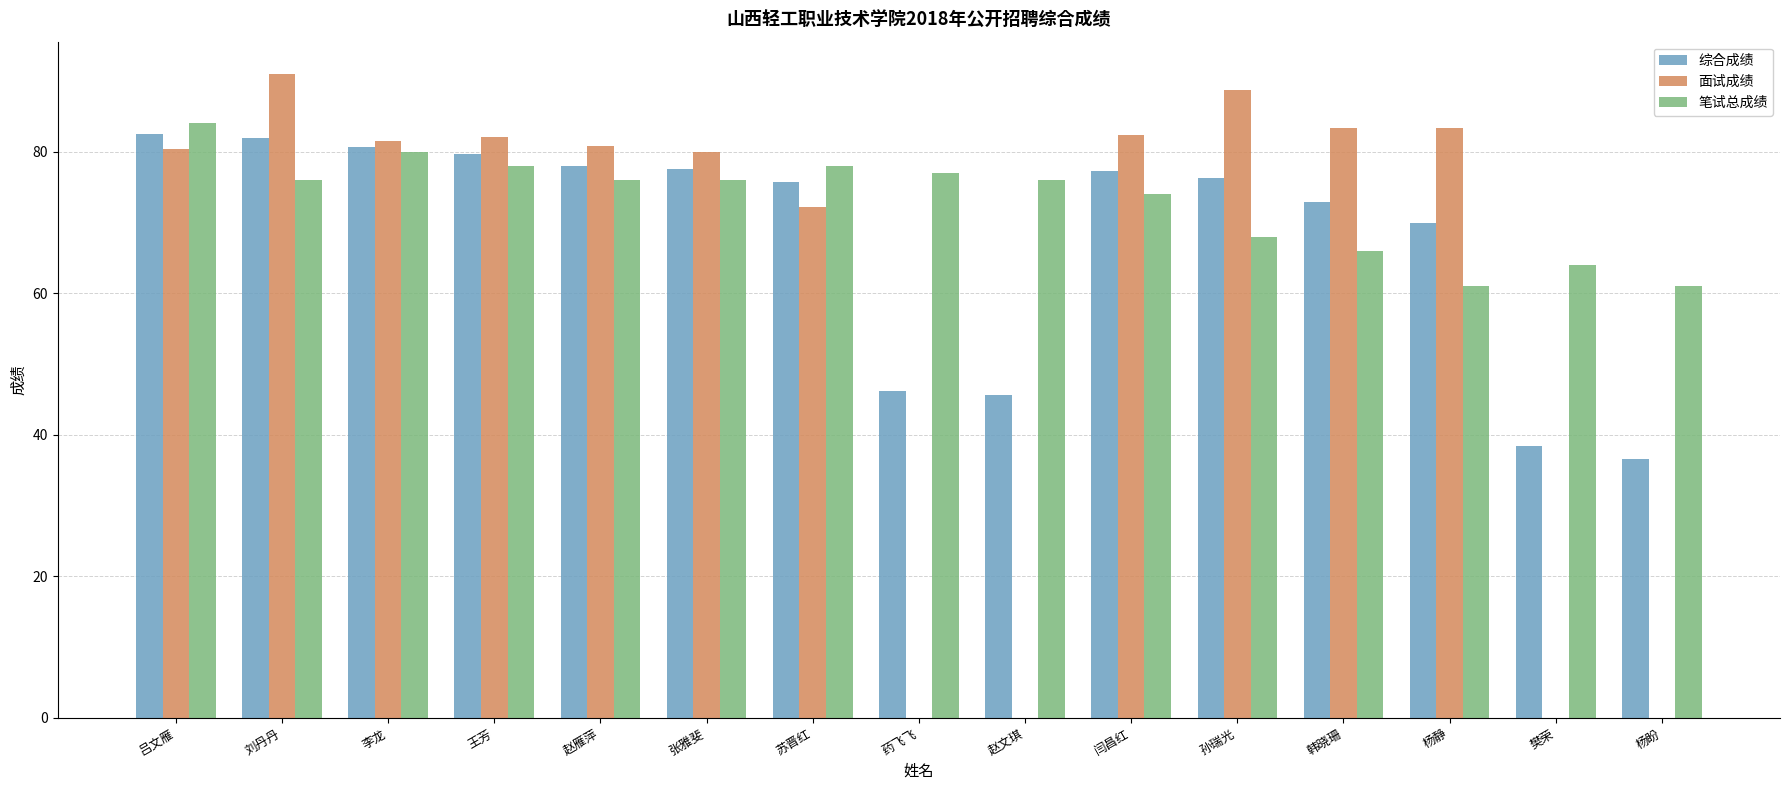

What is the approximate value of 综合成绩 at 苏晋红?

75.7